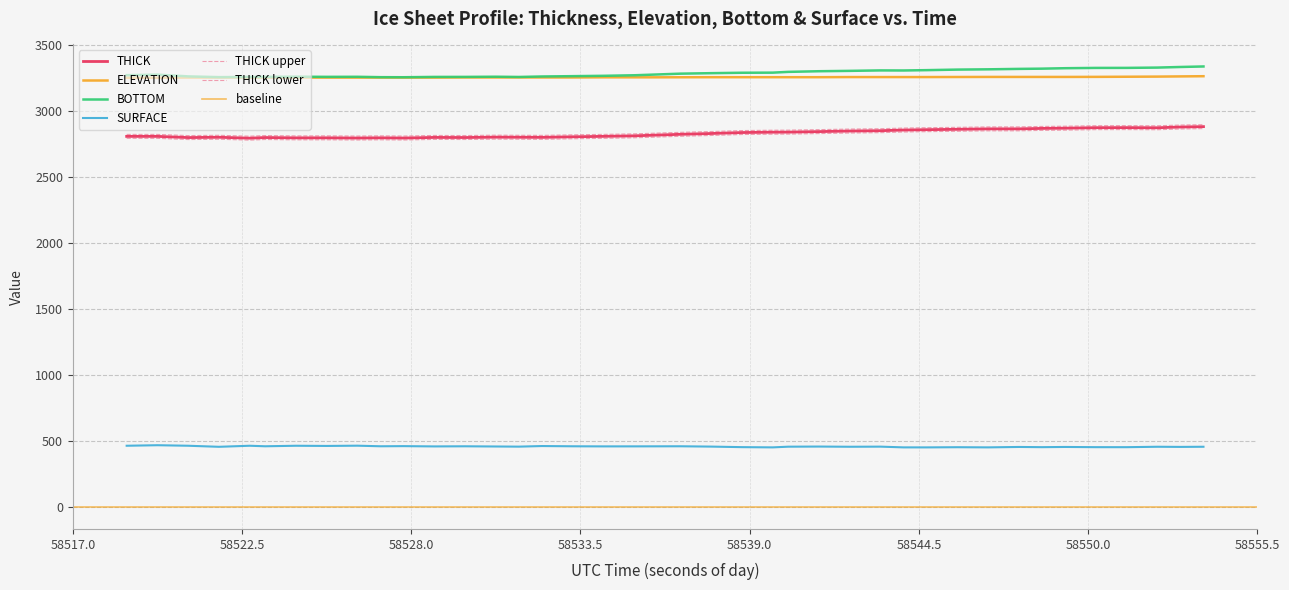

What is the difference between the maximum and minimum values in the THICK series?

87.3